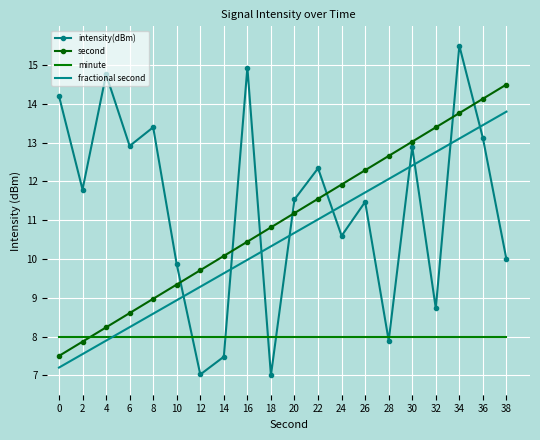

What is the total value across all series at 16?

43.4